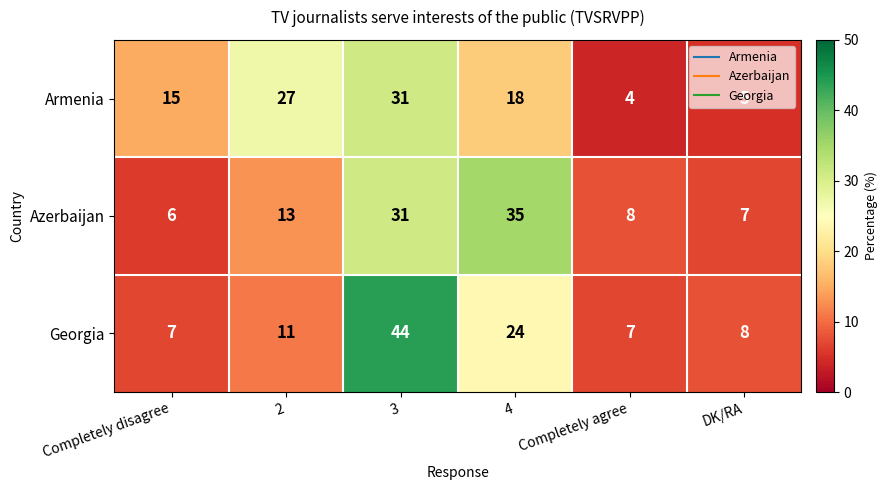

What is the total value across all series at 3?

106